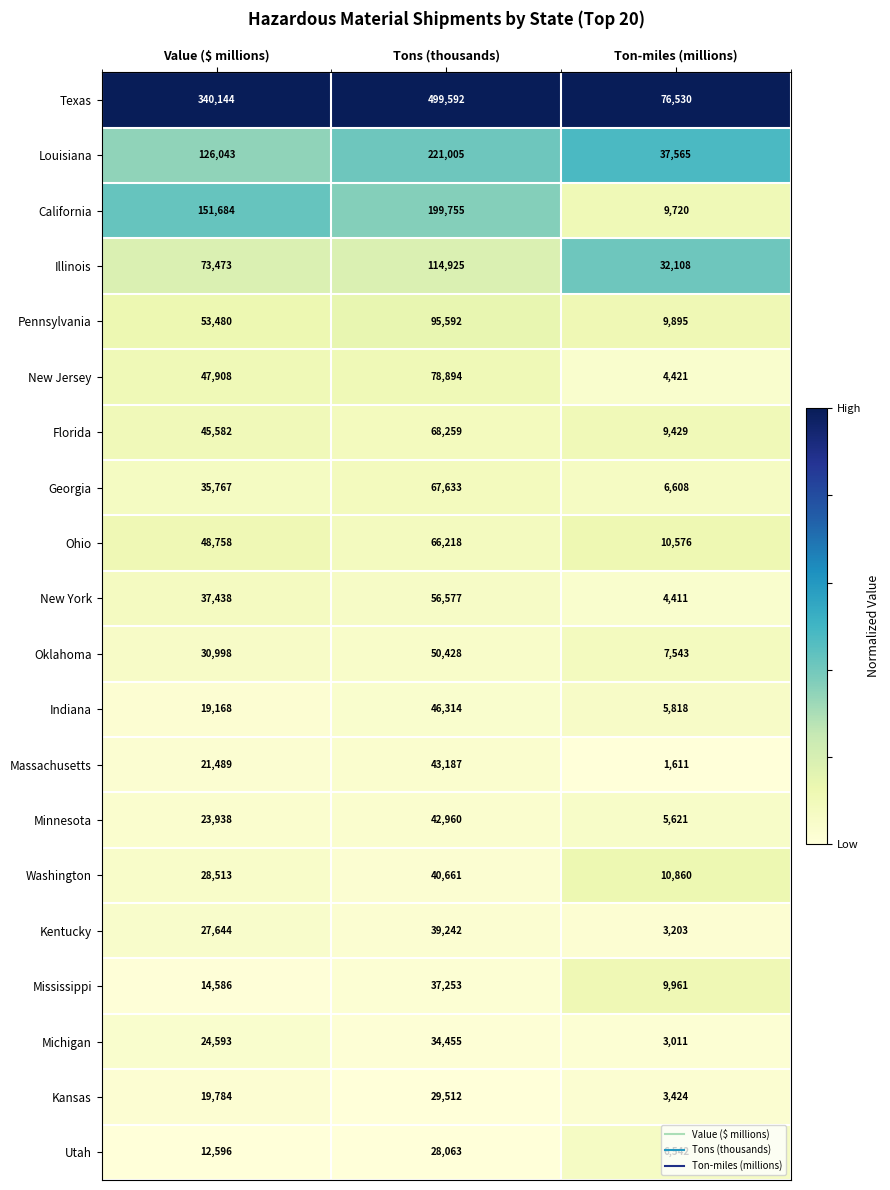

Which series has the largest total across all categories?

Texas